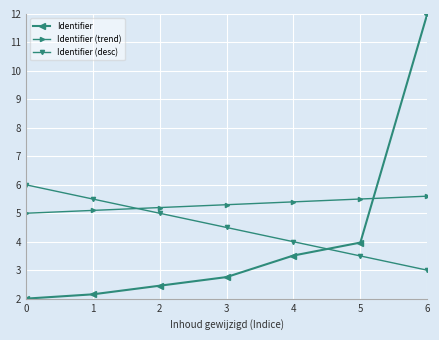

Which series has the largest total across all categories?

Identifier (trend)